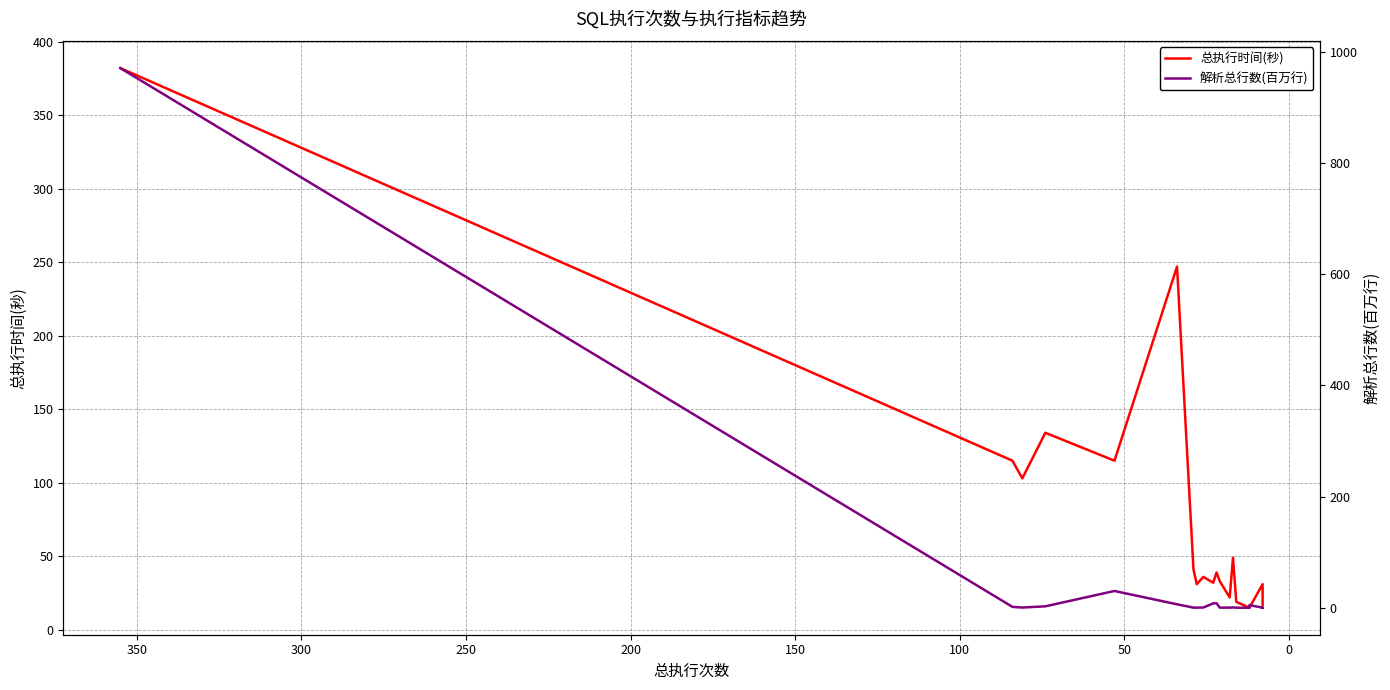

How many data points does each series have?

20